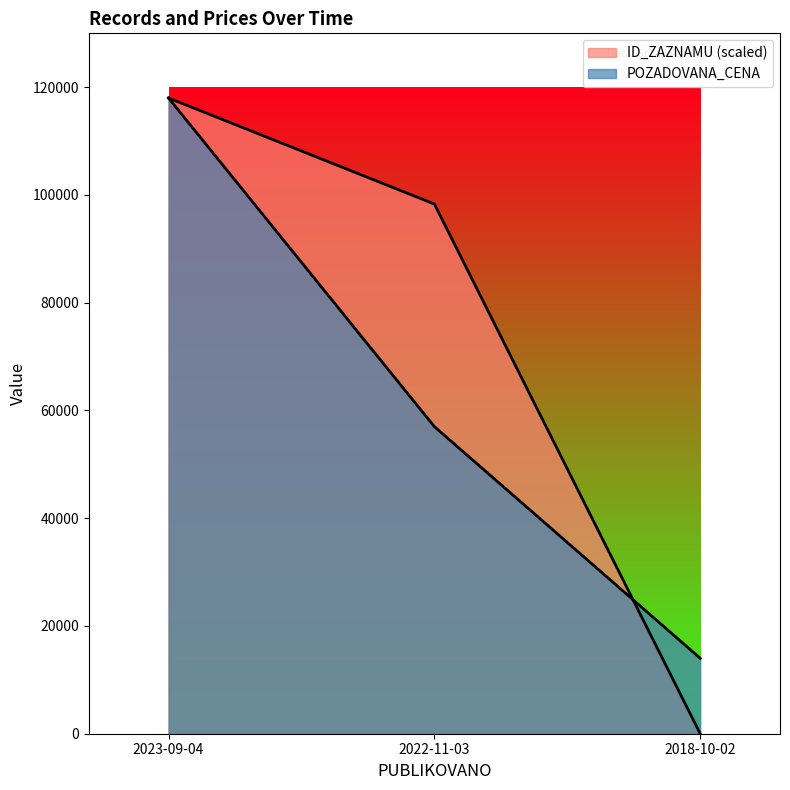

Which series has the largest total across all categories?

ID_ZAZNAMU